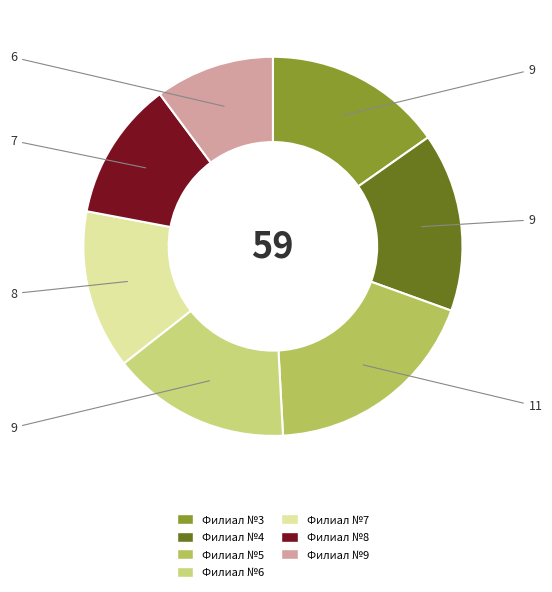

Does any single category account for the majority?

No